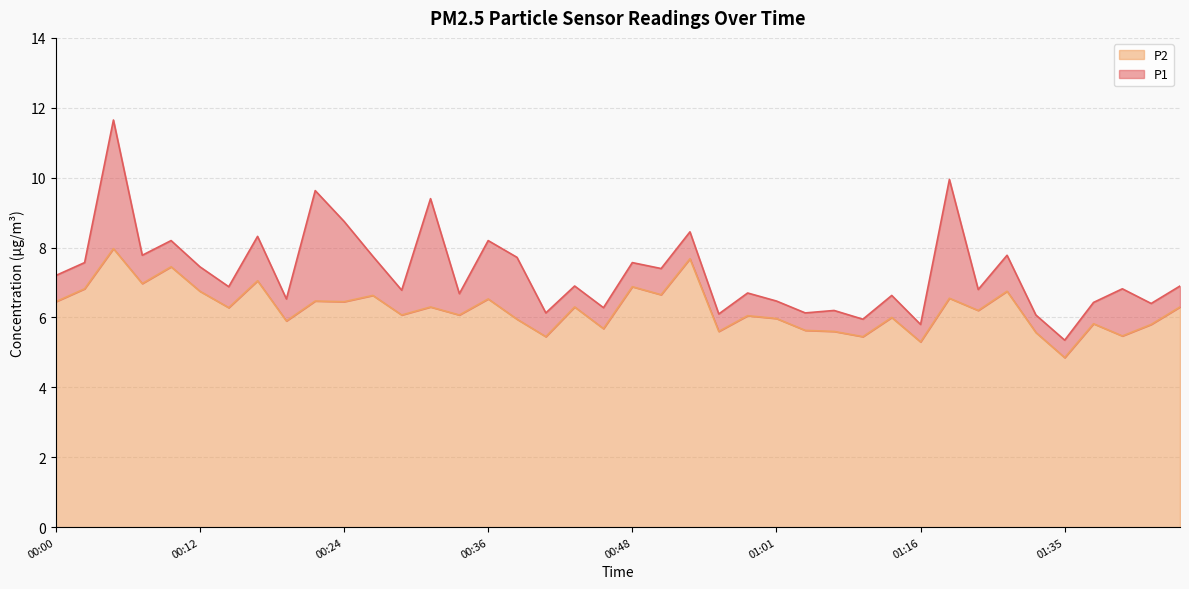

What is the value of the P2 point at the 14th from the left?

6.3